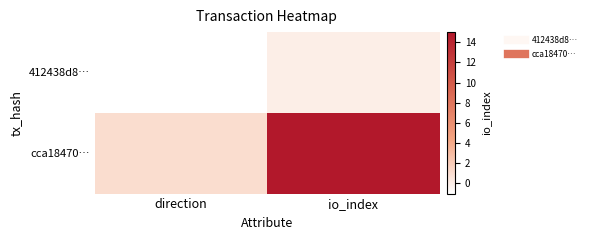

At which category is the sum across all series the highest?

io_index